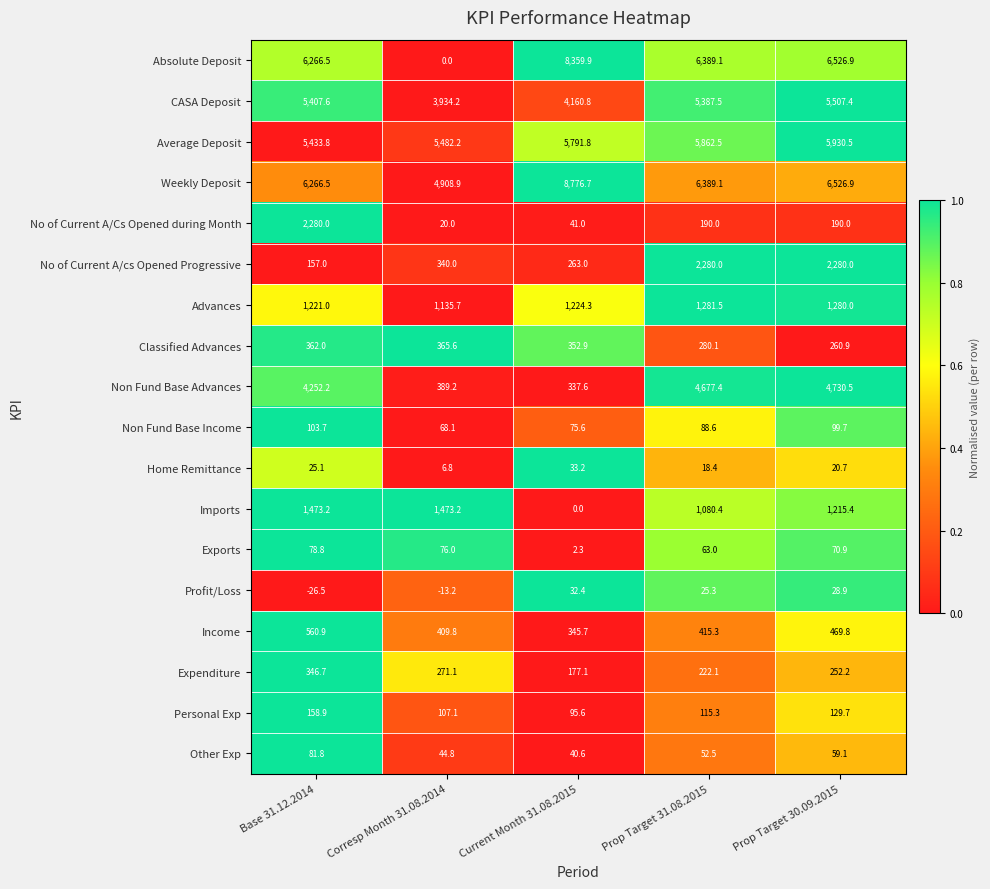

What is the difference between the highest and lowest values at Prop Target 30.09.2015?

6506.2